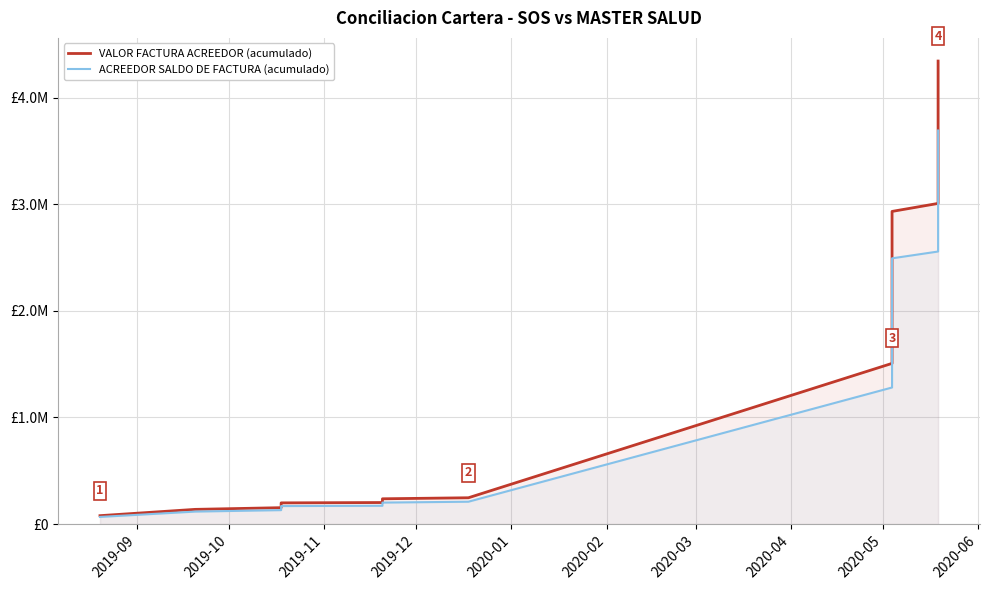

How many values in the VALOR FACTURA ACREEDOR (acumulado) series exceed 3112310?

9